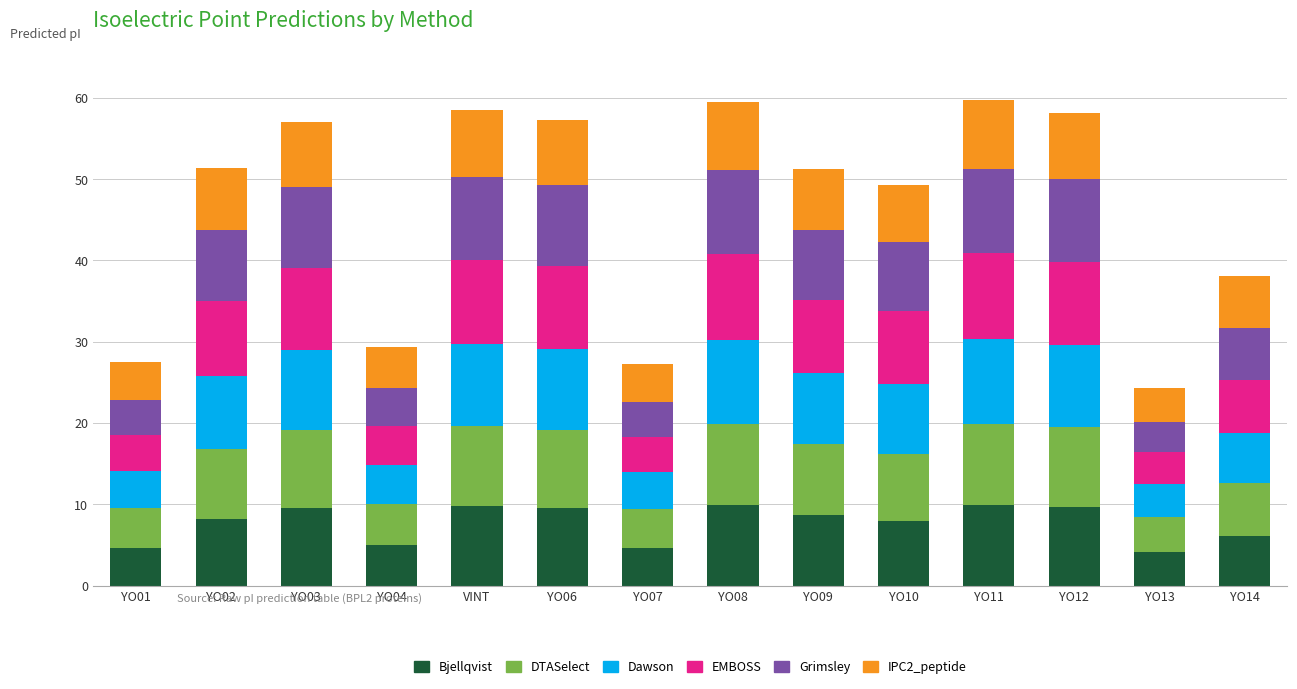

What is the total value across all series at YO08?

59.5